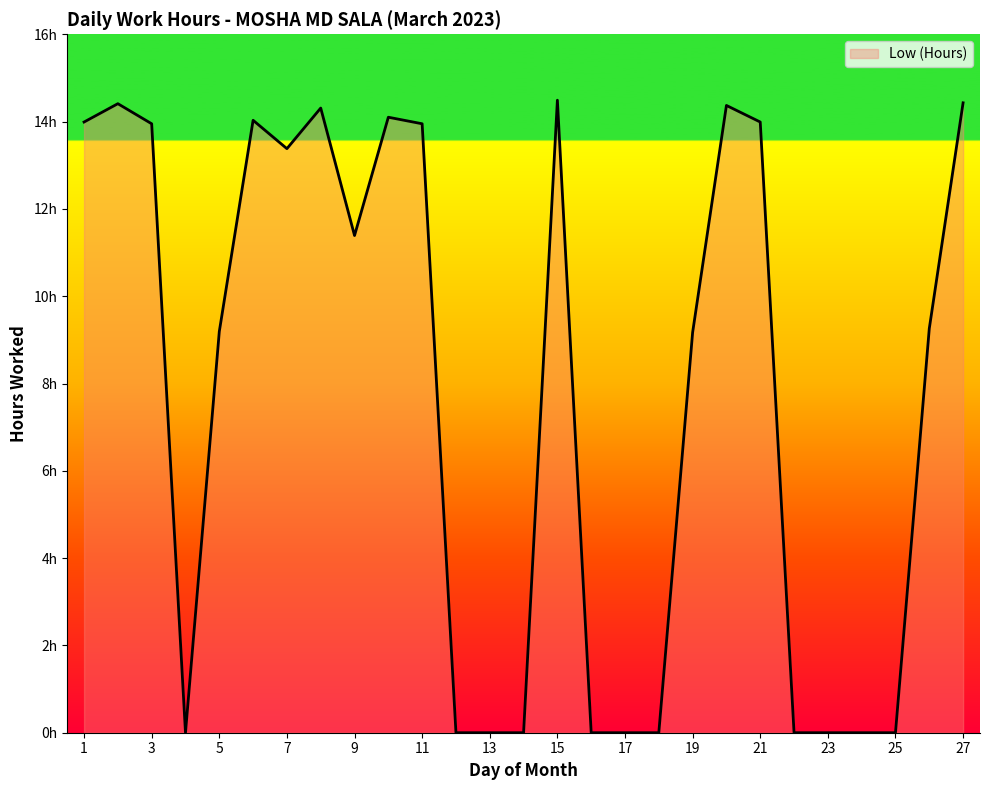

Does the chart have visible grid lines?

No